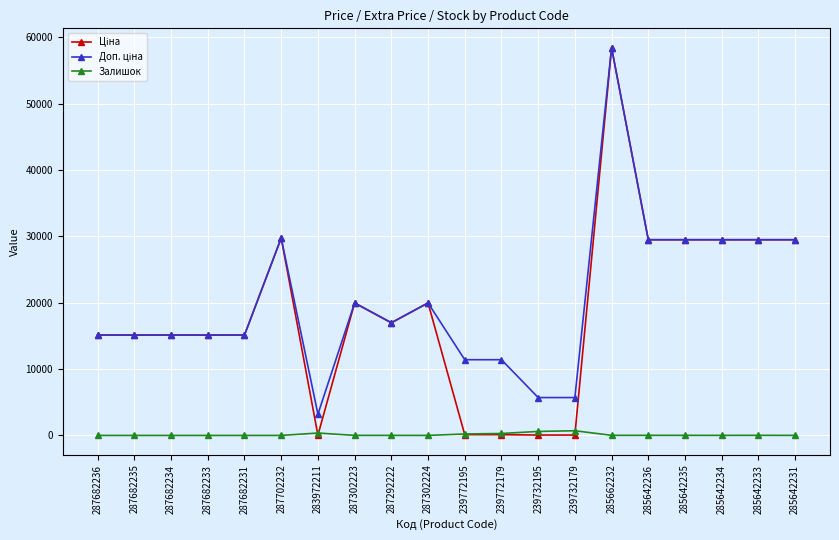

True or false: Залишок has more than 0 points higher than both neighbors.

True